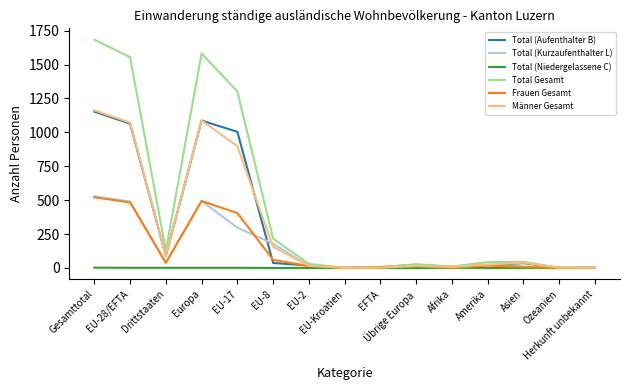

What is the spread (max minus min) of values at Ozeanien?

2